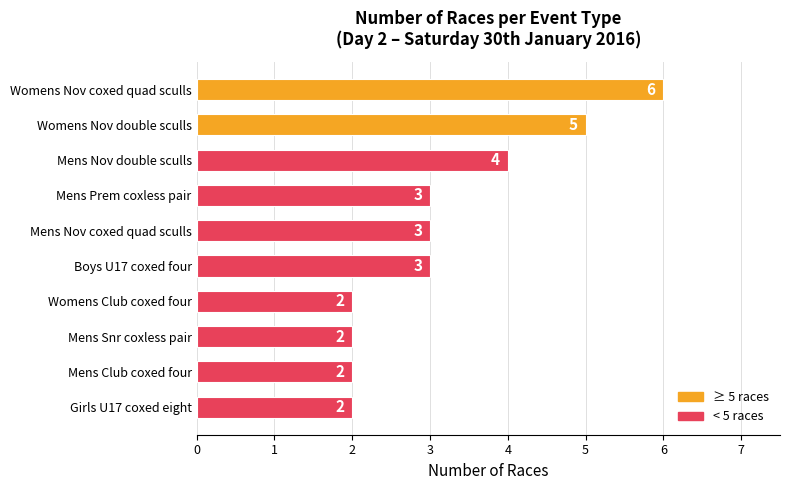

What value does the data have at Womens Nov coxed quad sculls?

6